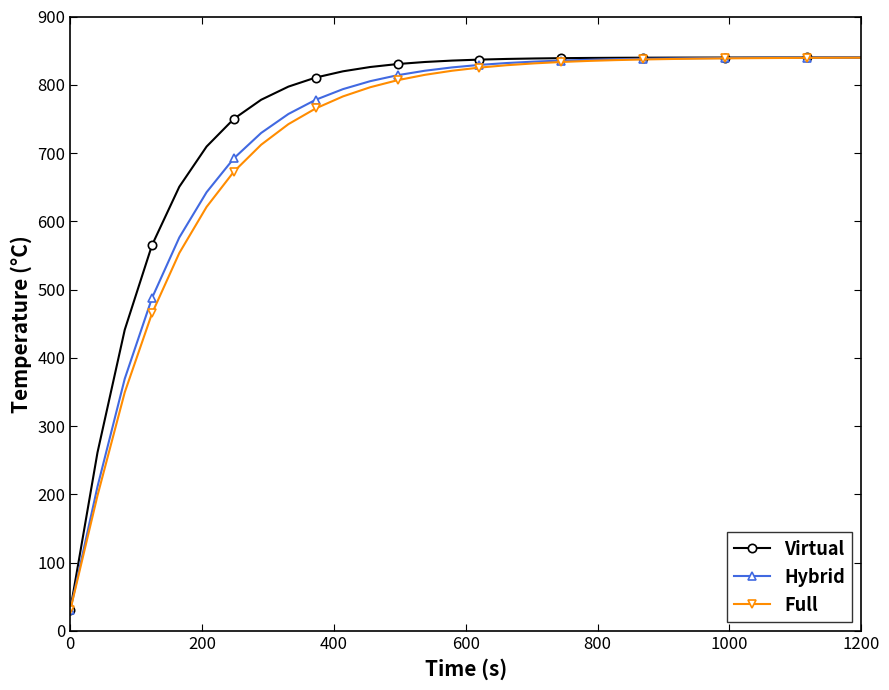

At how many categories does at least one series exceed 296?

28